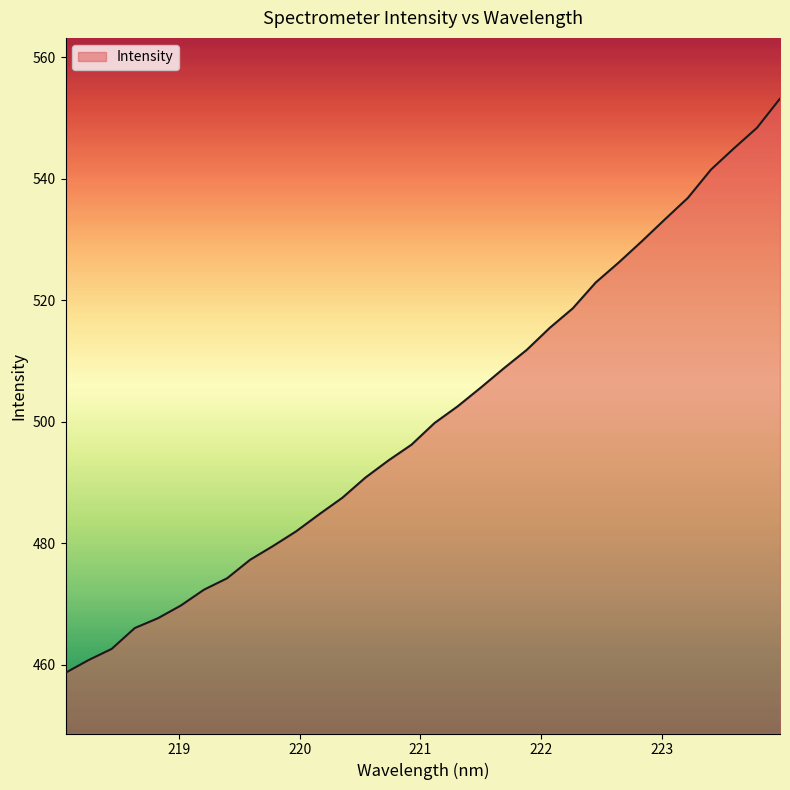

What is the greatest value displayed?

553.2